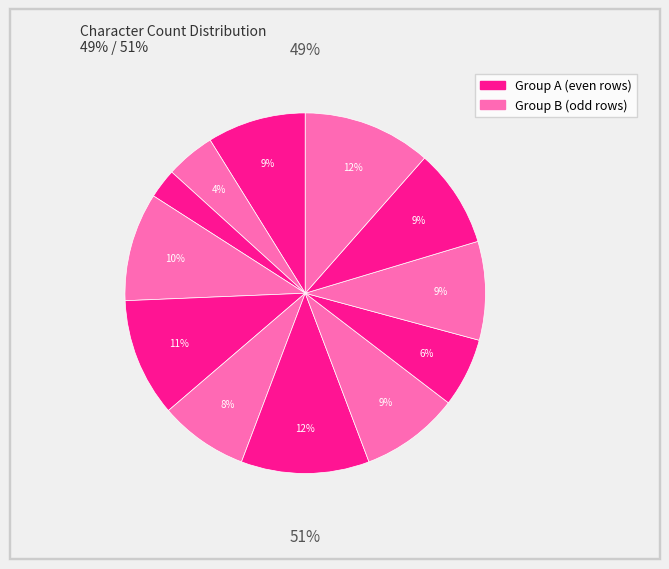

How many segments does this pie chart have?

12